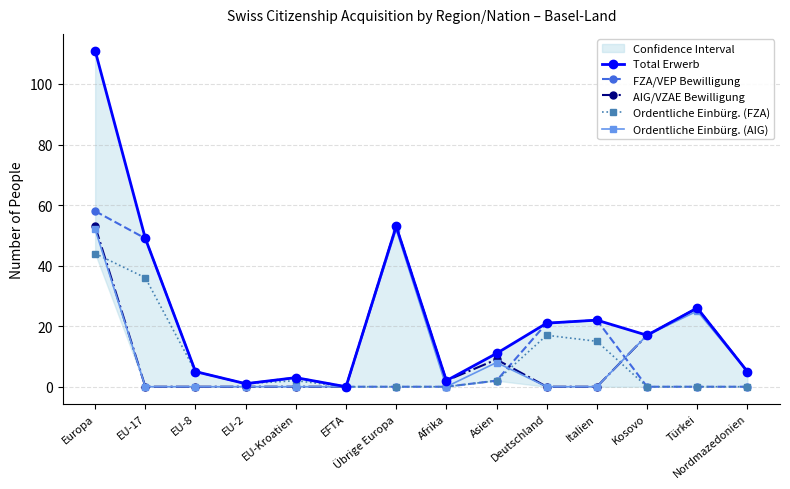

At which label is FZA/VEP Bewilligung closest to 29?

Italien